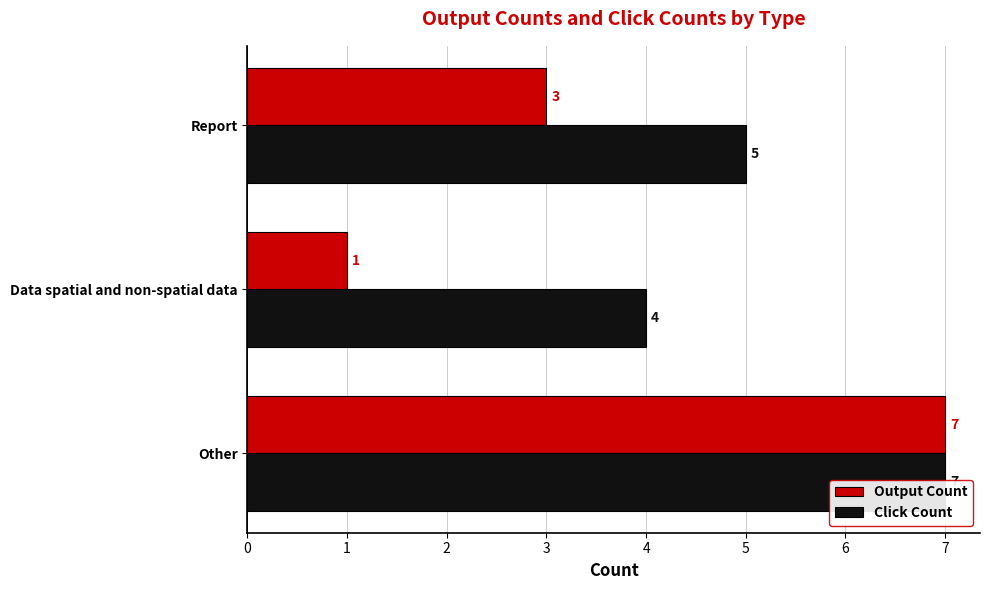

How many bars are there in total?

6